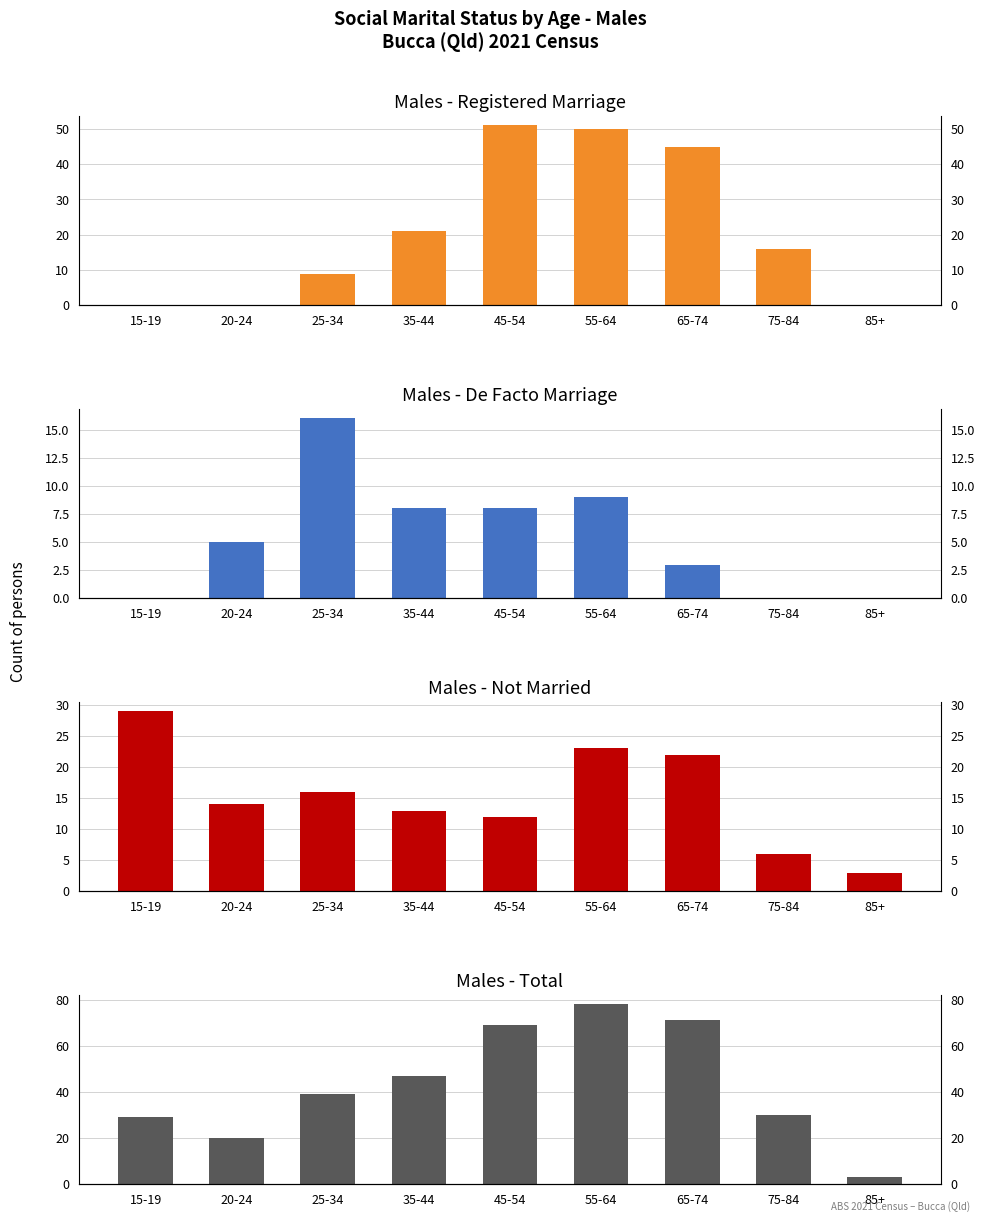

Reading left to right, what are all the values shown in this chart?

Married (registered): 15-19=0	20-24=0	25-34=9	35-44=21	45-54=51	55-64=50	65-74=45	75-84=16	85+=0
Married (de facto): 15-19=0	20-24=5	25-34=16	35-44=8	45-54=8	55-64=9	65-74=3	75-84=0	85+=0
Not married: 15-19=29	20-24=14	25-34=16	35-44=13	45-54=12	55-64=23	65-74=22	75-84=6	85+=3
Total: 15-19=29	20-24=20	25-34=39	35-44=47	45-54=69	55-64=78	65-74=71	75-84=30	85+=3